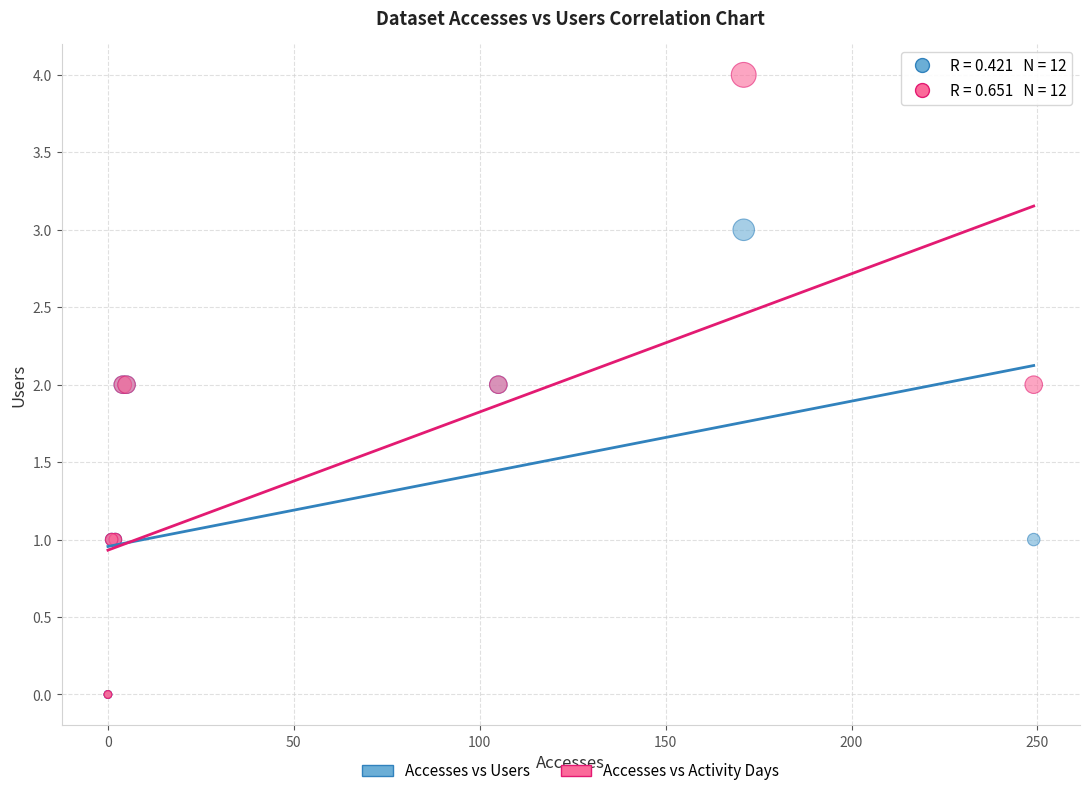

Which series has the largest Y range (max minus min)?

Accesses vs Activity Days